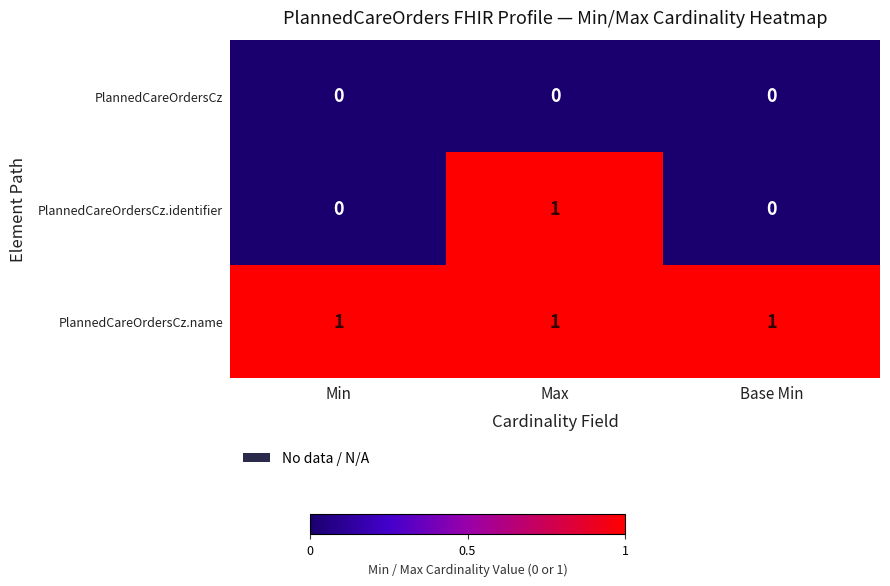

The PlannedCareOrdersCz.name series shows 1 at Min. True or false?

True